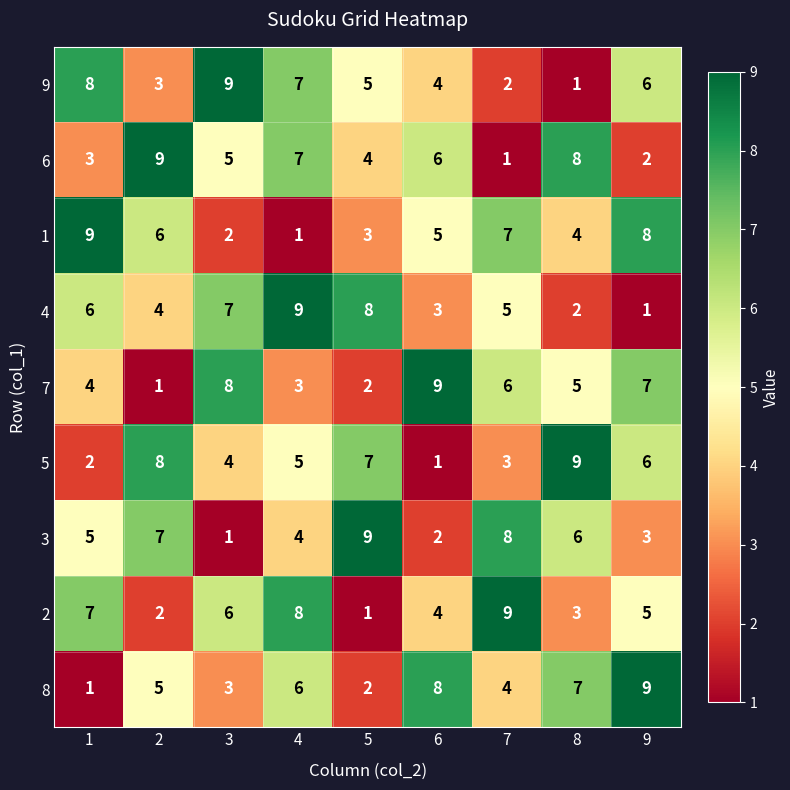

What is the total value across all series at 3?

45